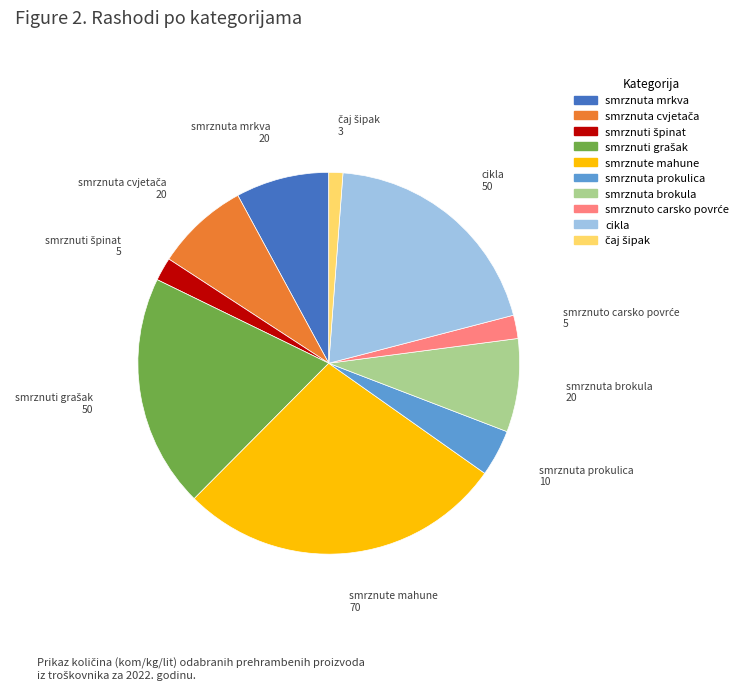

Is the sum of smrznuta prokulica and smrznute mahune greater than half?

No